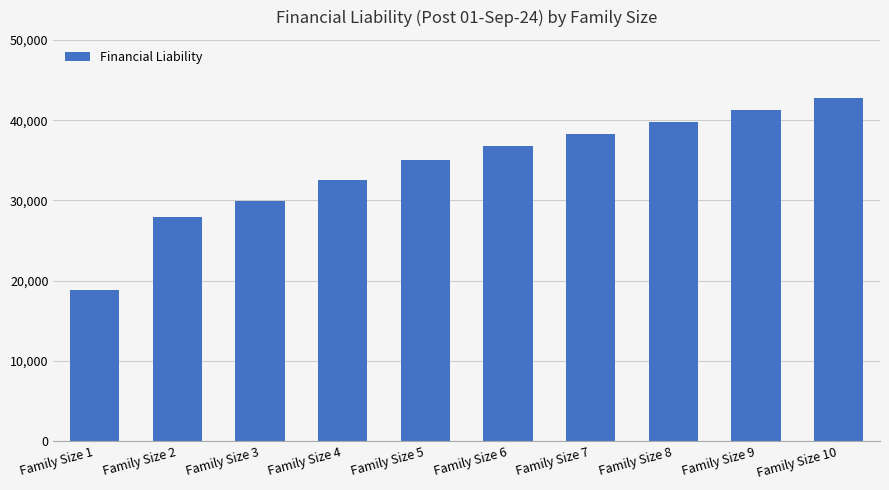

What is the change in value from Family Size 3 to Family Size 9?

+11400